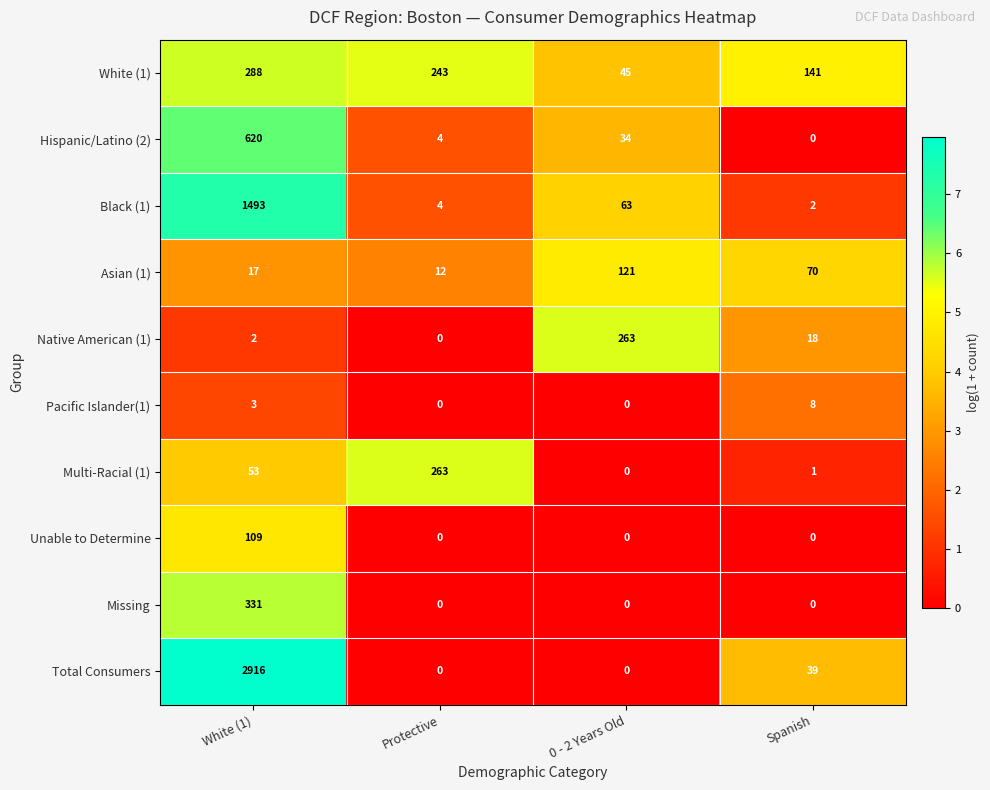

What is the greatest value displayed?

2916